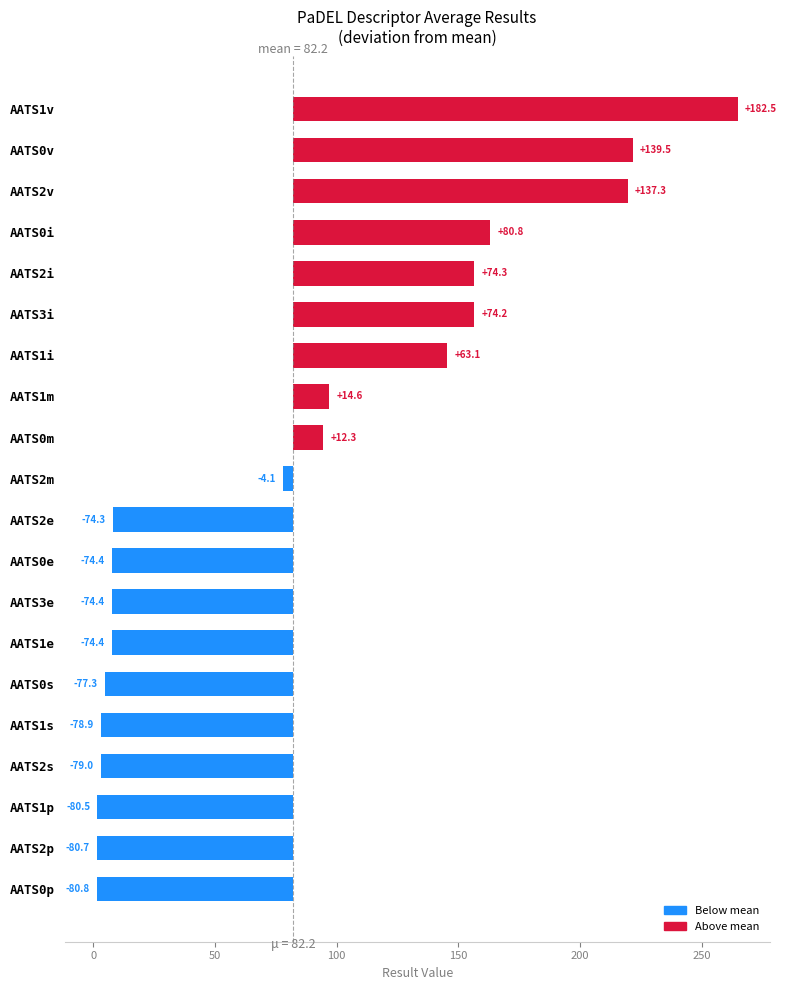

What is the greatest value displayed?

264.8